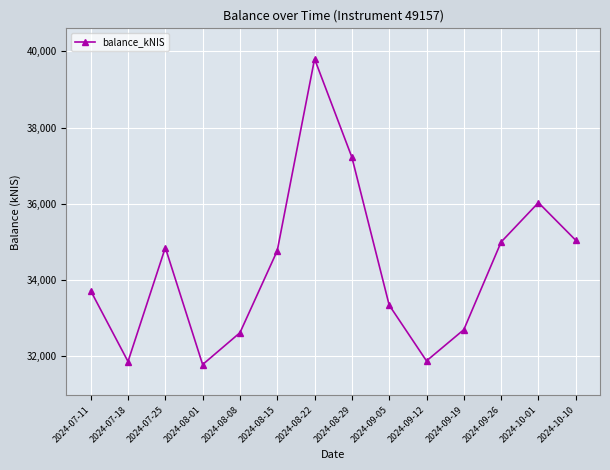

Which category has the highest value across all series?

2024-08-22